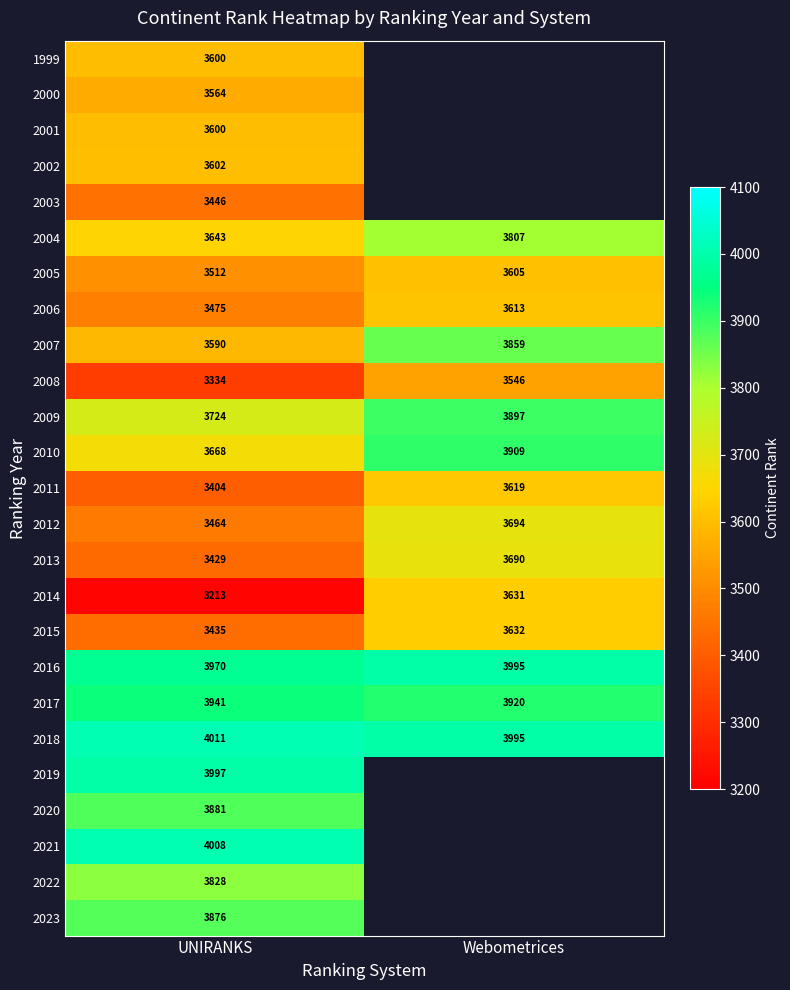

What is the total value across all series at UNIRANKS?

91215